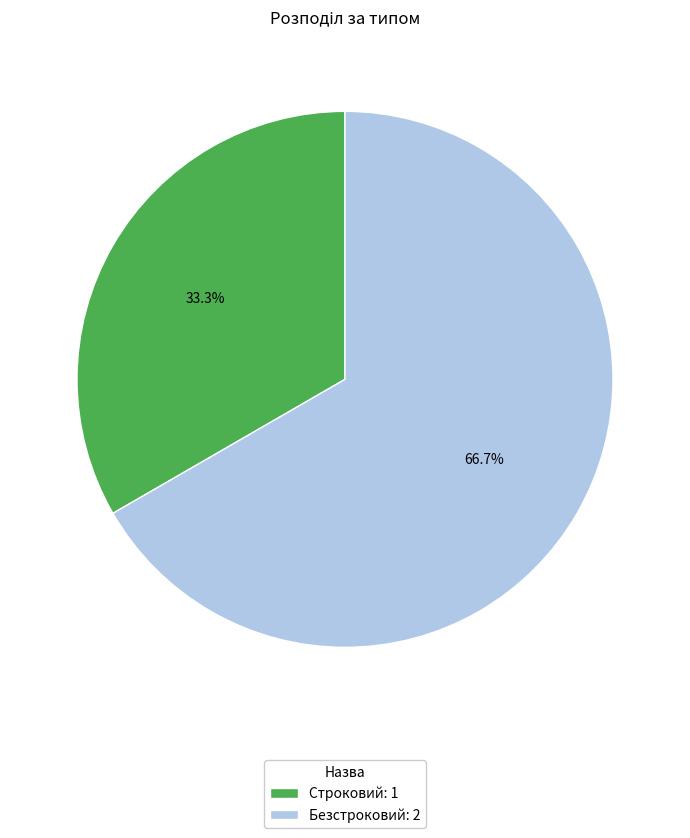

To the nearest percent, what is the difference between the largest and smallest slice percentages?

33%